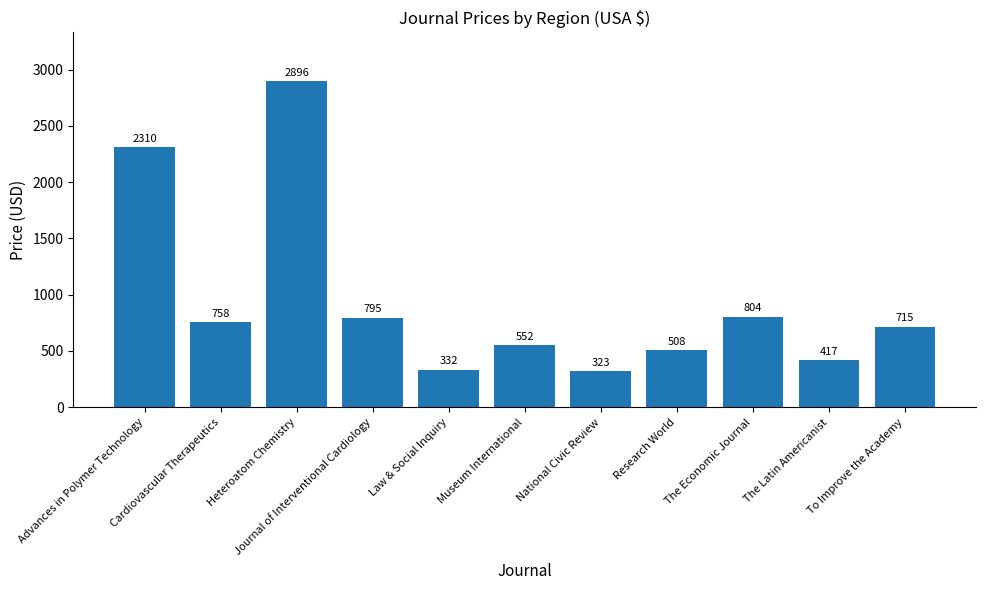

What is the value of the 8th bar from the left?

508